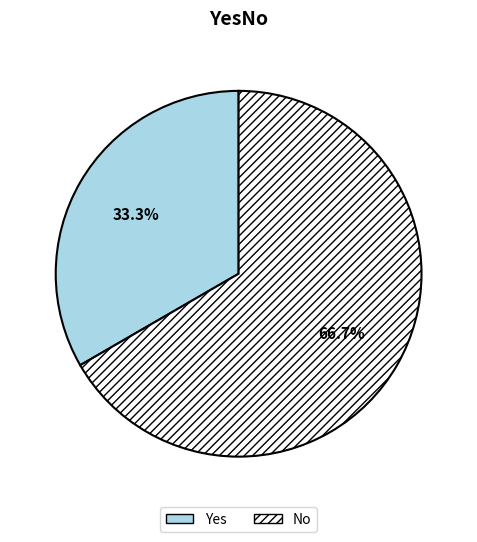

To the nearest percent, what is the combined percentage of Yes and No?

100%